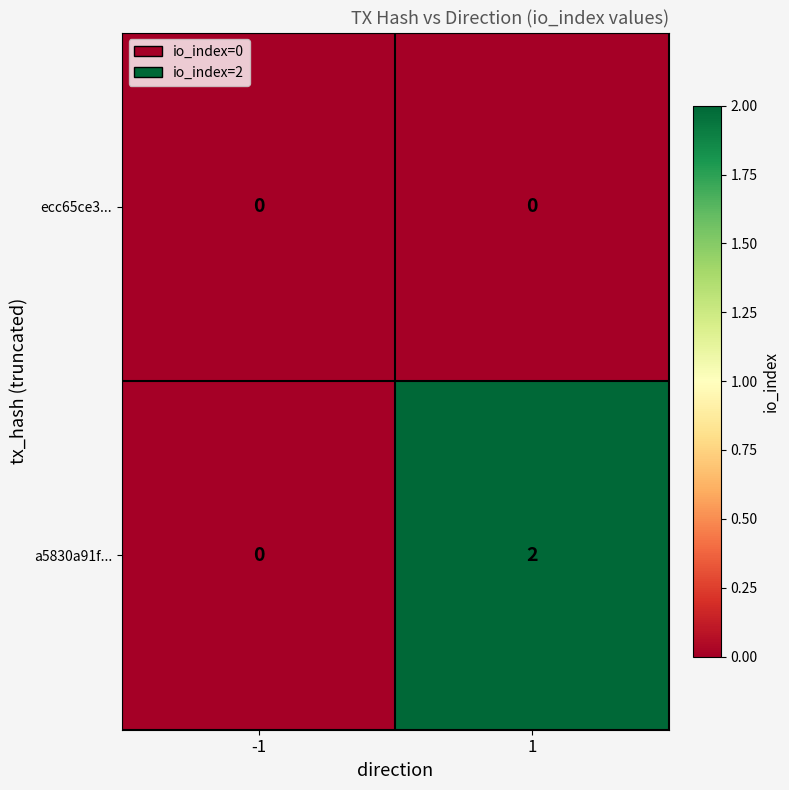

List the series in order of their peak value, lowest first.

ecc65ce3..., a5830a91f...